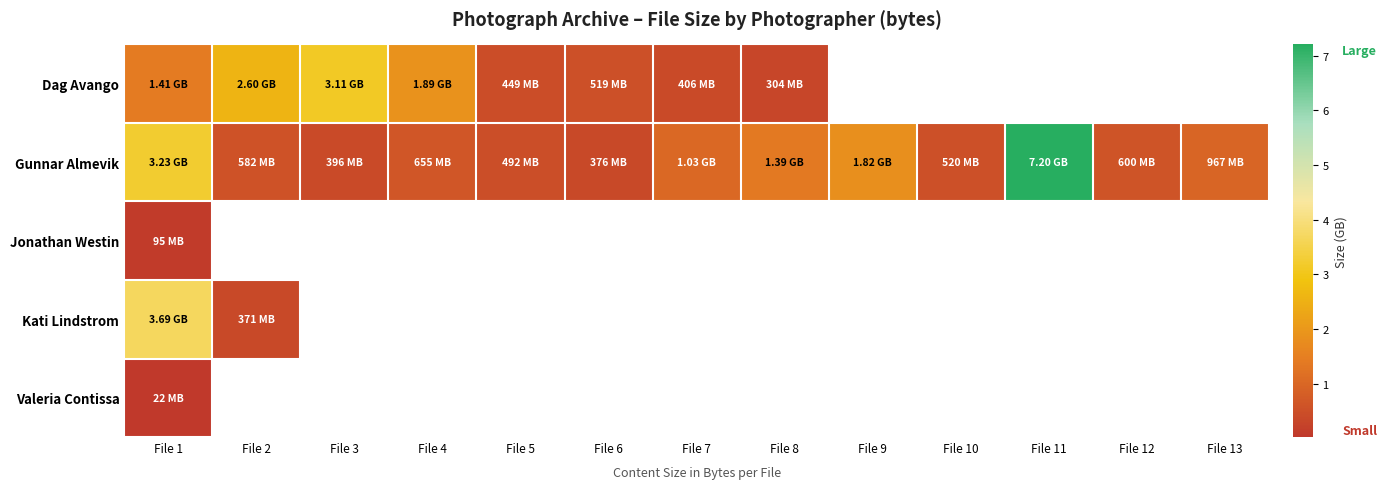

Which series changed the most between File 1 and File 7?

Gunnar Almevik